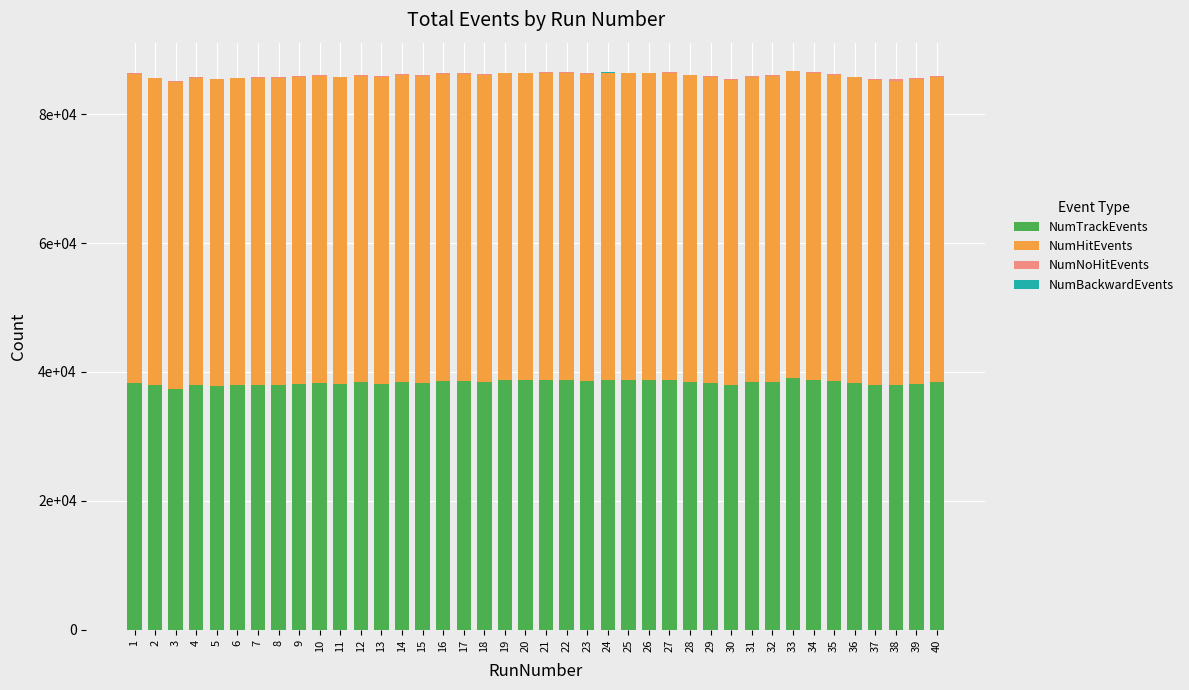

What is the total value across all series at 2?

85702